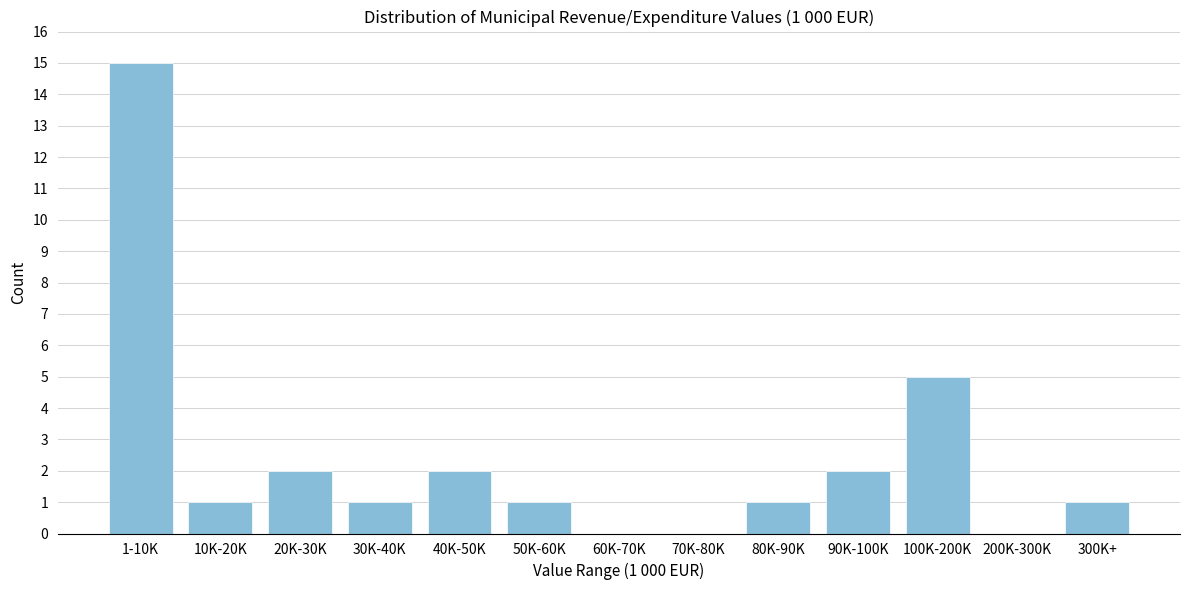

Reading left to right, list all the values displayed in this chart.

1-10K=15	10K-20K=1	20K-30K=2	30K-40K=1	40K-50K=2	50K-60K=1	60K-70K=0	70K-80K=0	80K-90K=1	90K-100K=2	100K-200K=5	200K-300K=0	300K+=1